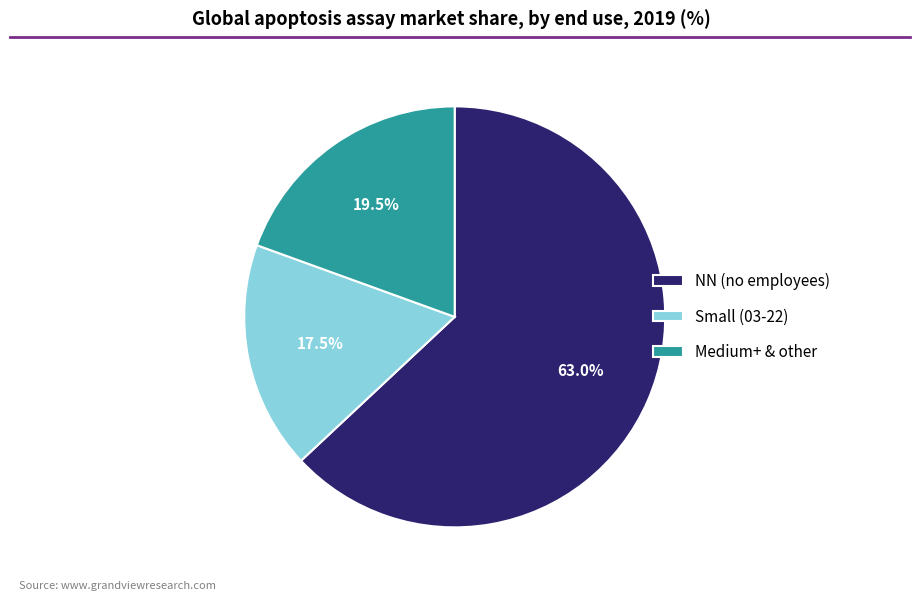

Which slice is the largest?

NN (no employees)